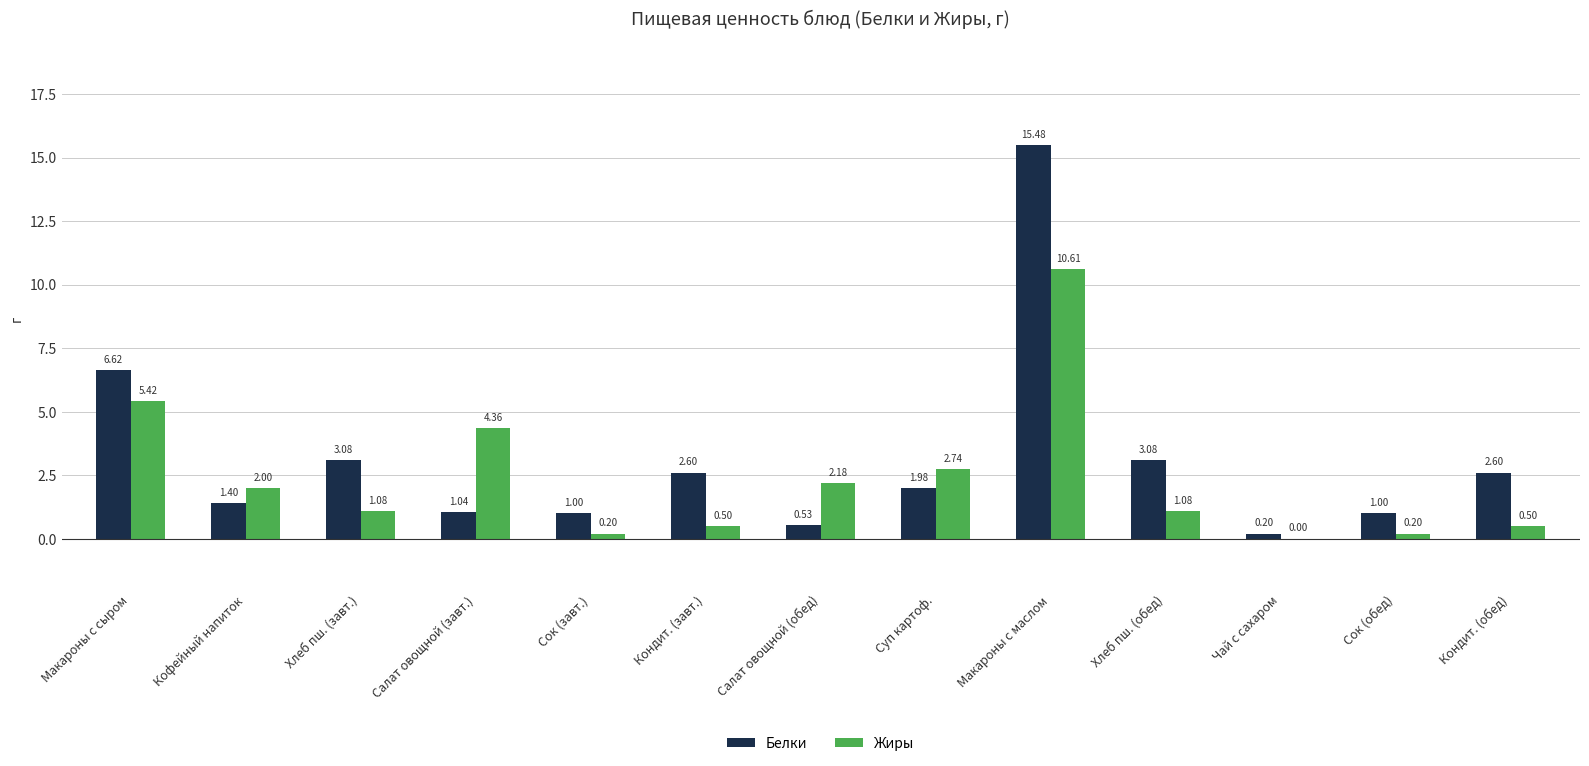

What is the average value of the Жиры series?

2.4